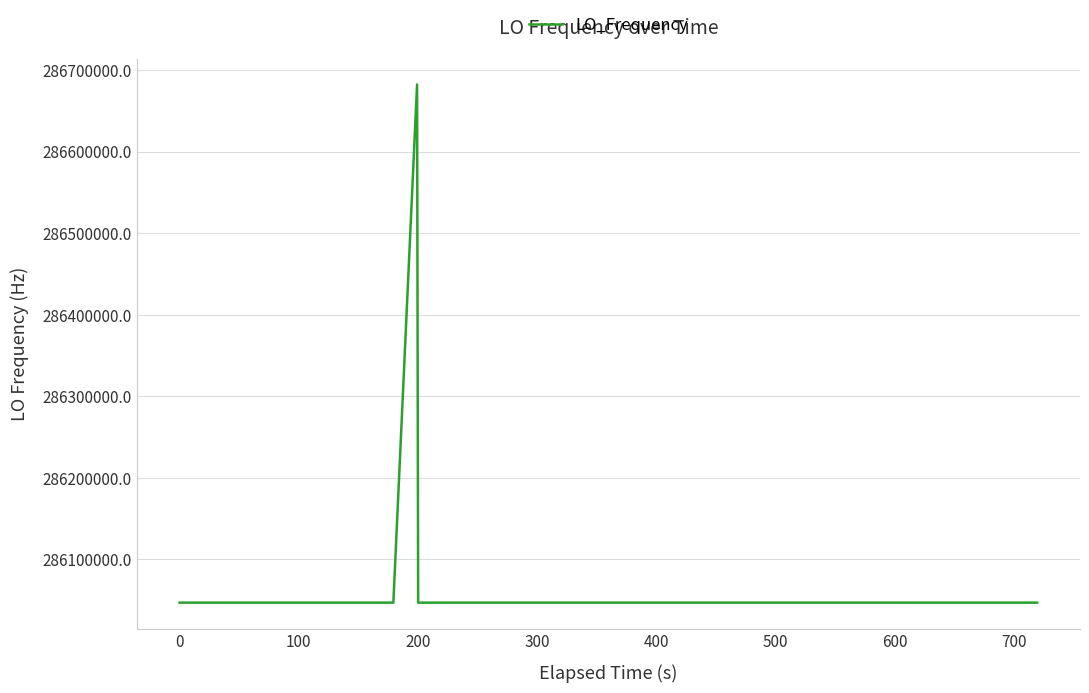

Does the chart display data point markers on the line(s)?

No